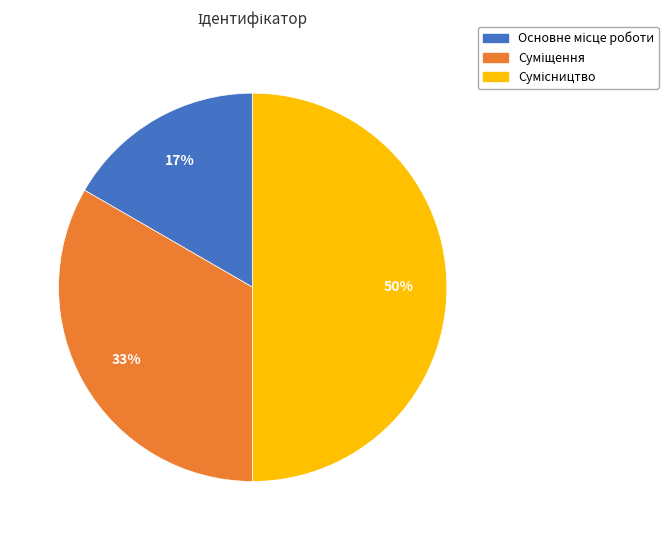

To the nearest percent, what is the average slice percentage?

33%